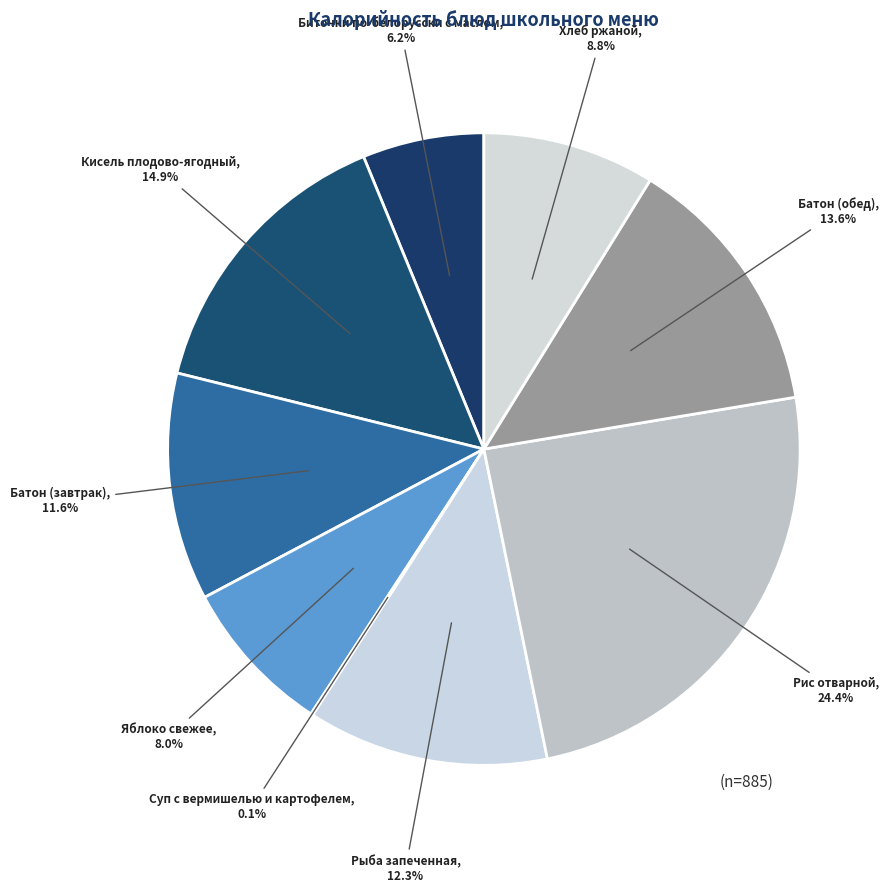

To the nearest percent, what is the combined percentage of Яблоко свежее and Биточки по-белорусски с маслом?

14%